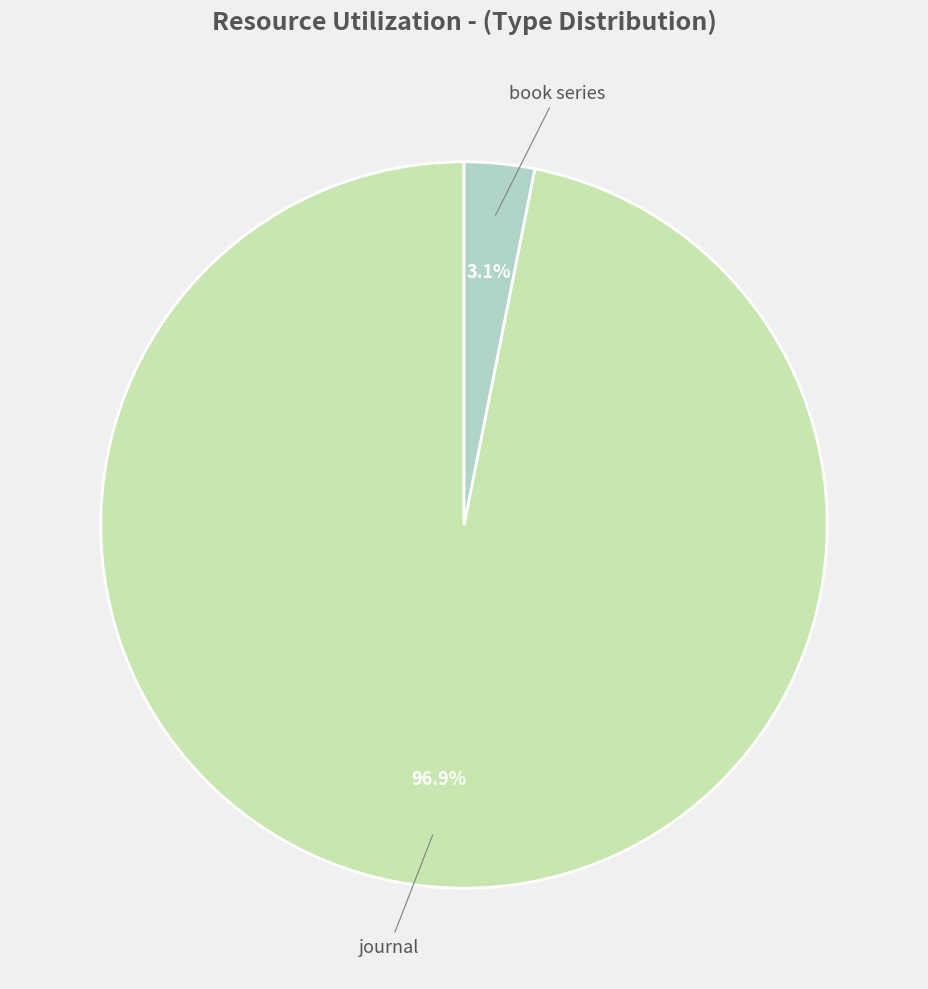

Which slice is the largest?

journal